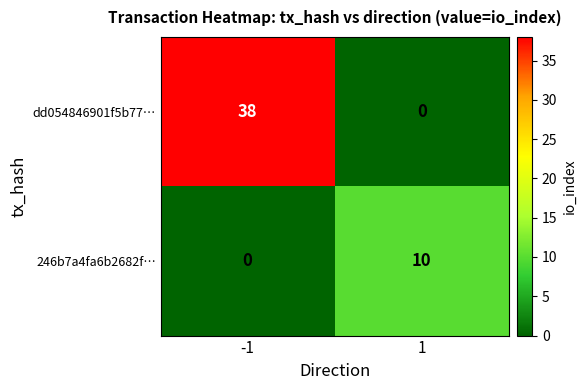

At -1, list the series in order from smallest to largest.

246b7a4fa6b2682f…, dd054846901f5b77…